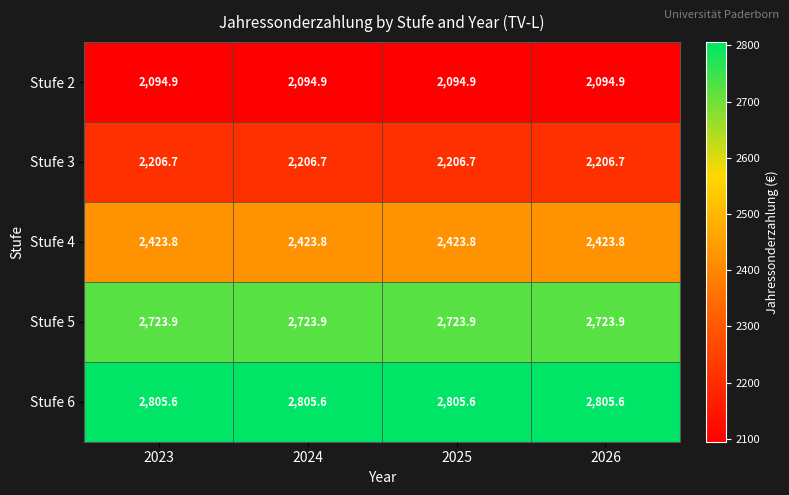

Is the value of Stufe 4 at 2026 greater than the value of Stufe 6 at 2024?

No